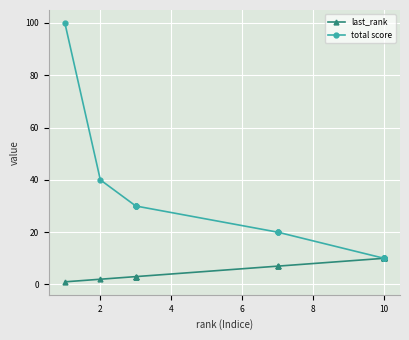

What is the maximum value shown in the chart?

100